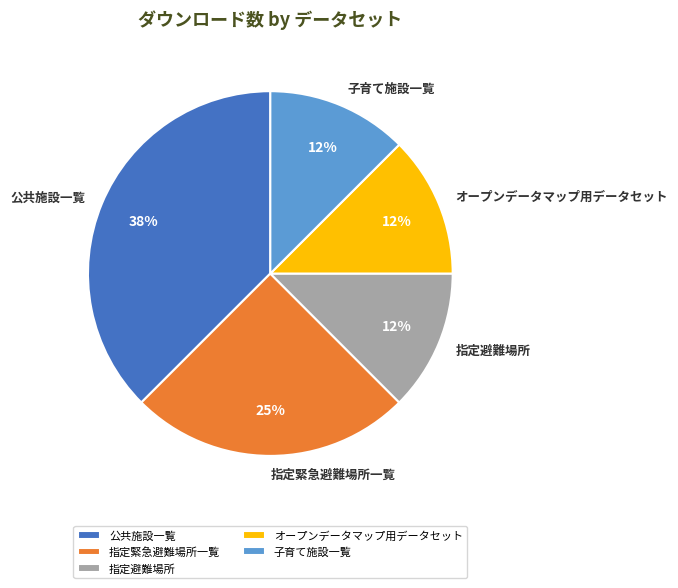

Is 指定避難場所 the majority of the pie?

No